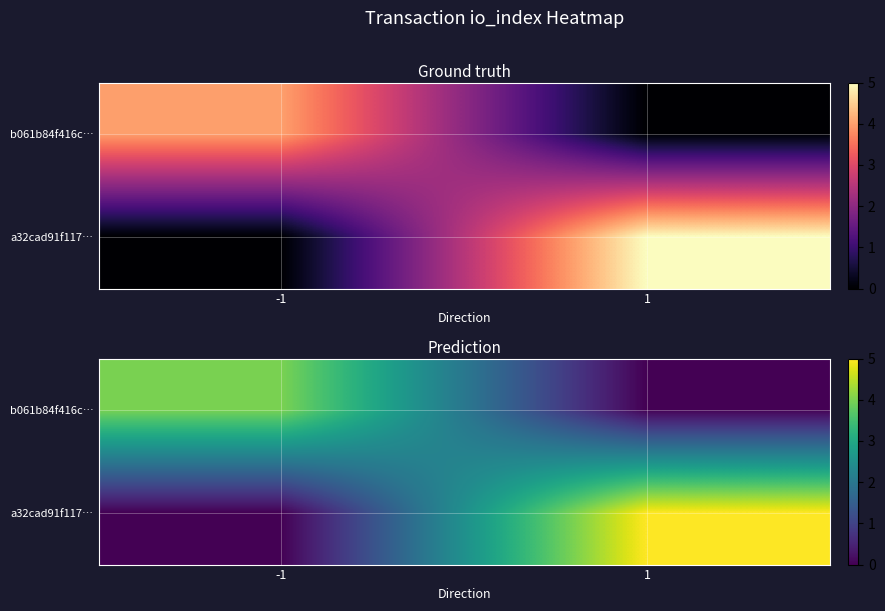

Where is a32cad91f117… nearest to the value 2?

-1